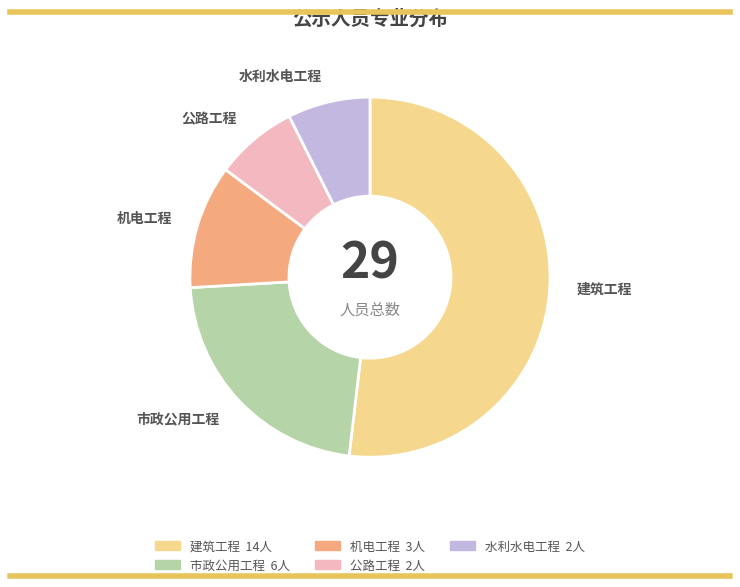

How many slices are in this pie chart?

5